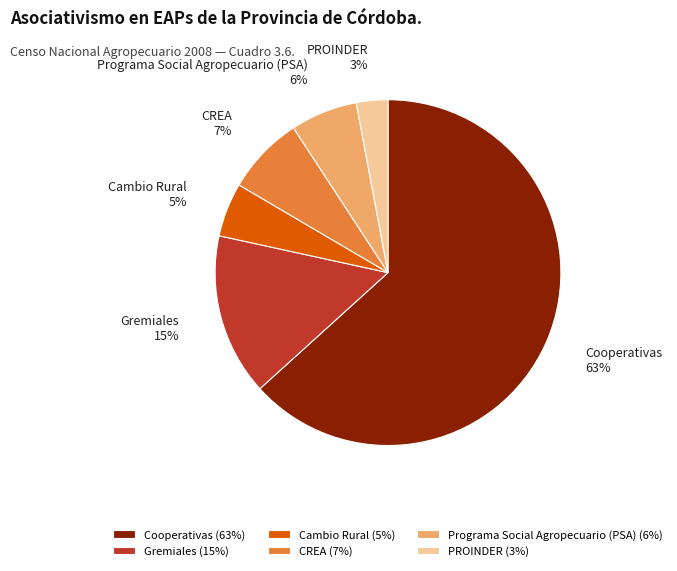

True or false: Programa Social Agropecuario (PSA) accounts for 1% of the total.

False